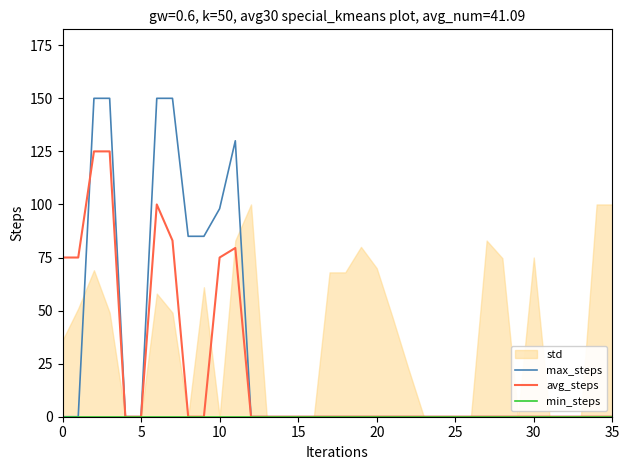

Does the chart have visible grid lines?

No